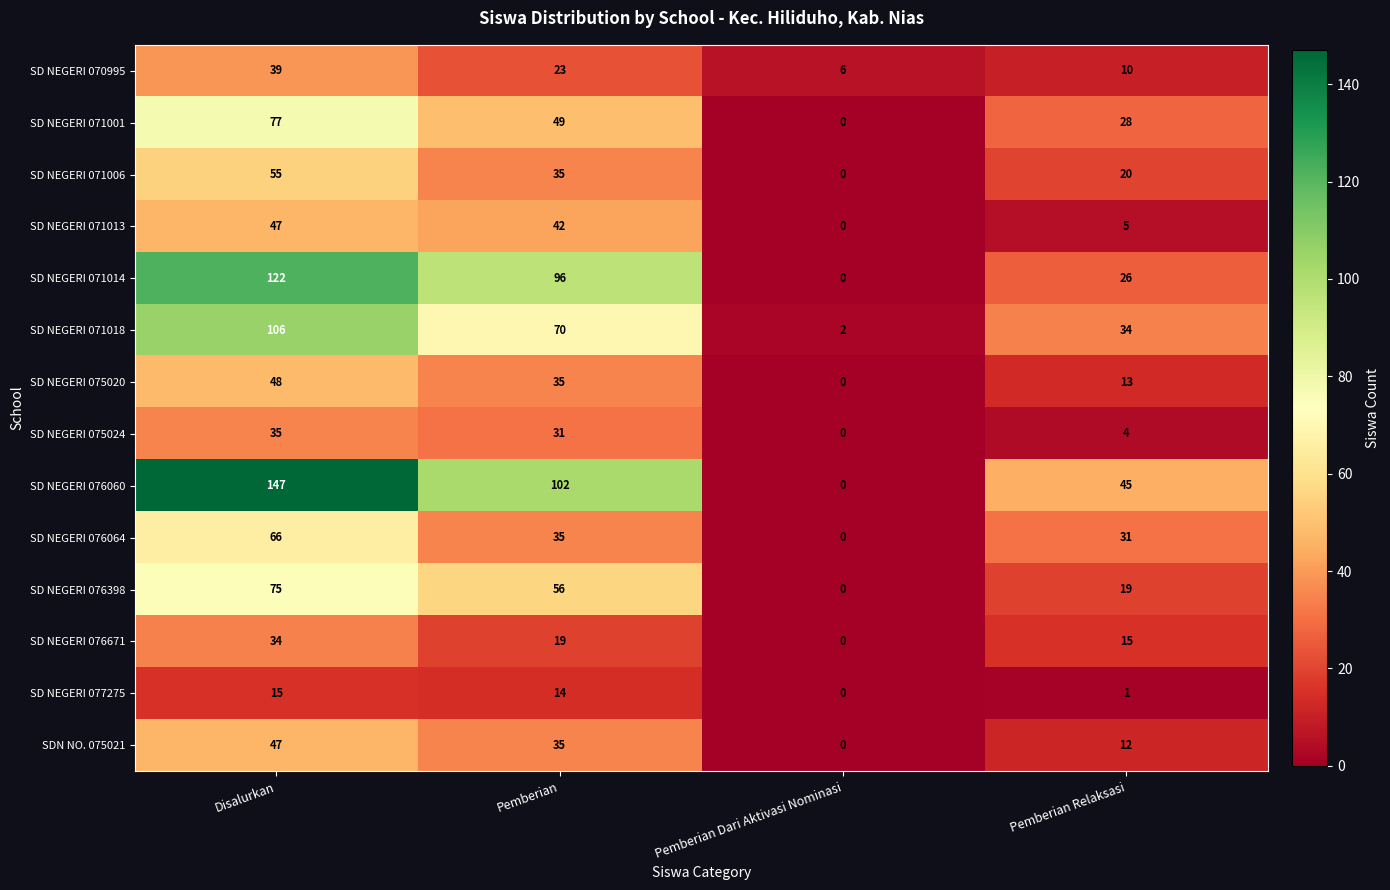

At which category is the sum across all series the highest?

Disalurkan